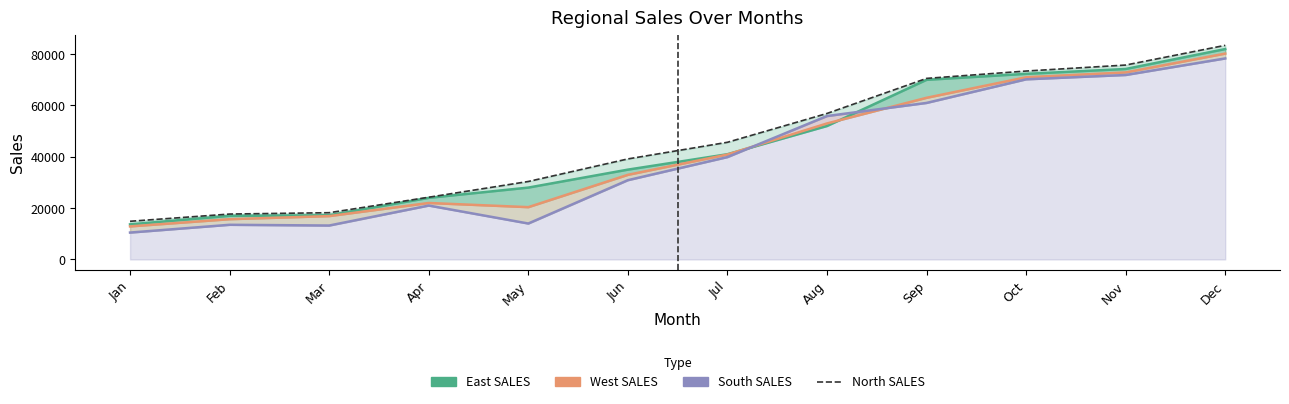

At which category is the sum across all series the highest?

Dec